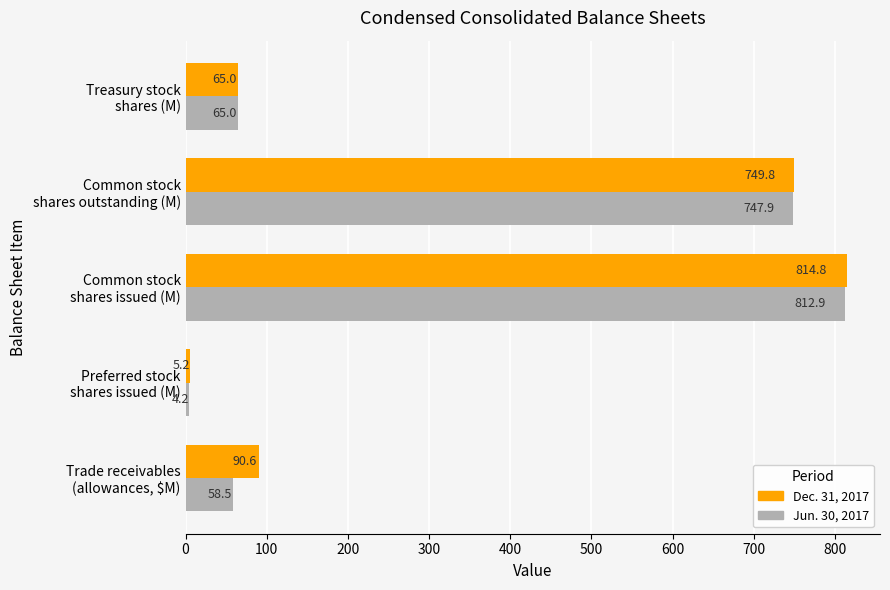

Which series has the widest spread of values?

Dec. 31, 2017